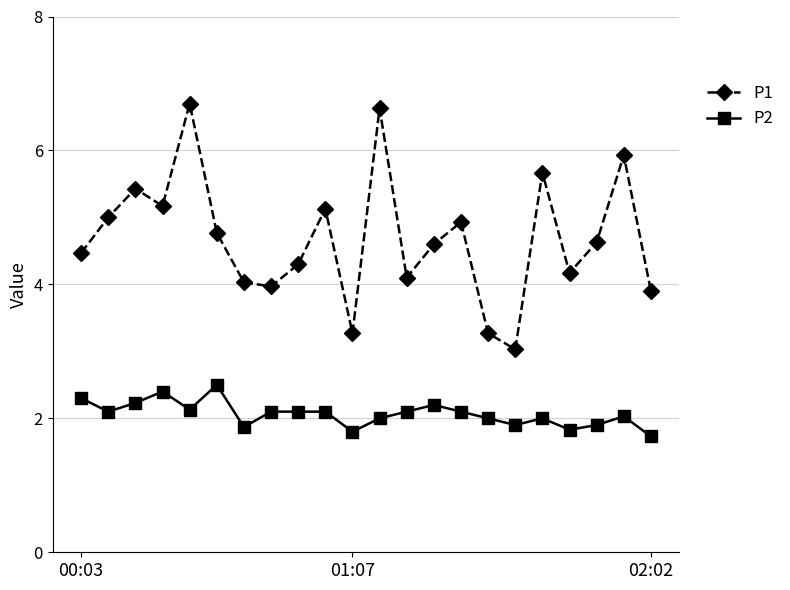

Which series has the largest range (max minus min)?

P1